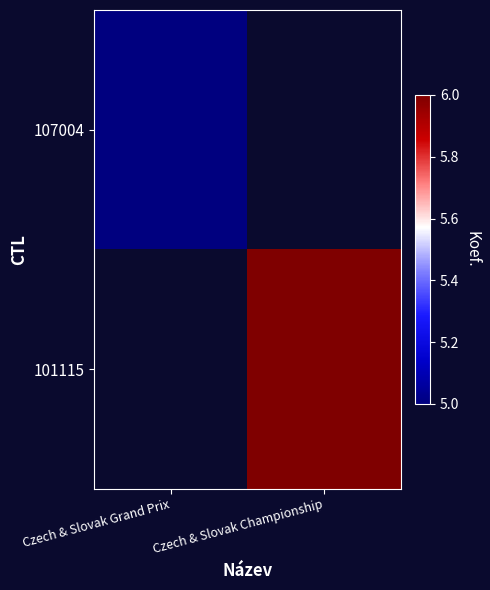

How many positive values does the 107004 series have?

1